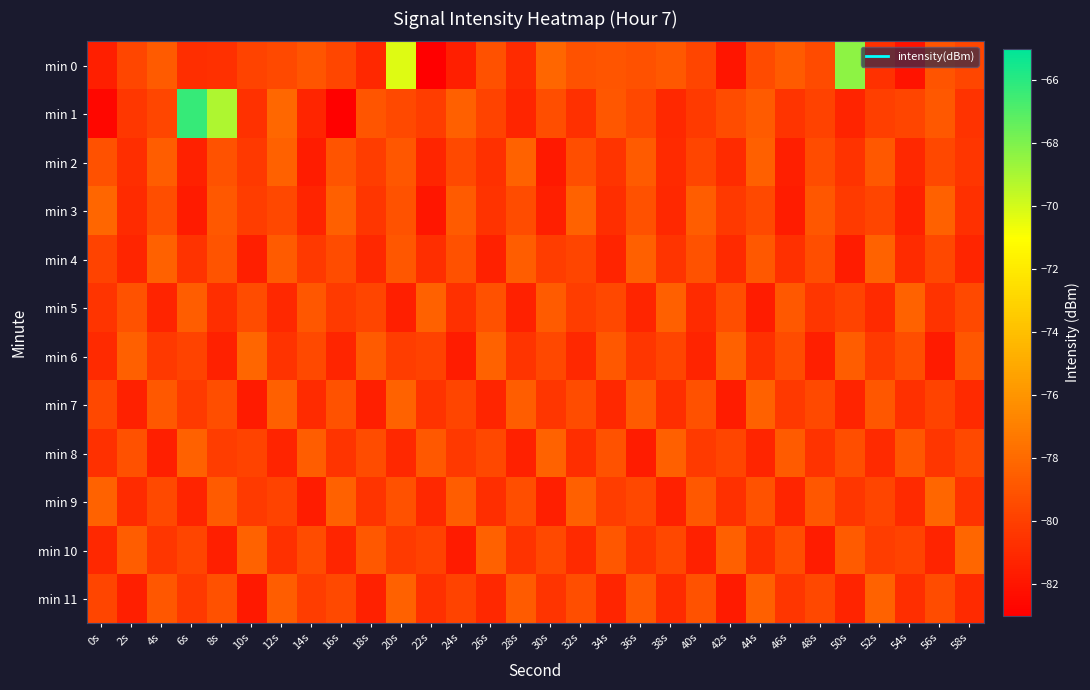

Rank the series at 6s from lowest to highest value.

min 3, min 2, min 9, min 0, min 4, min 11, min 7, min 6, min 10, min 5, min 8, min 1